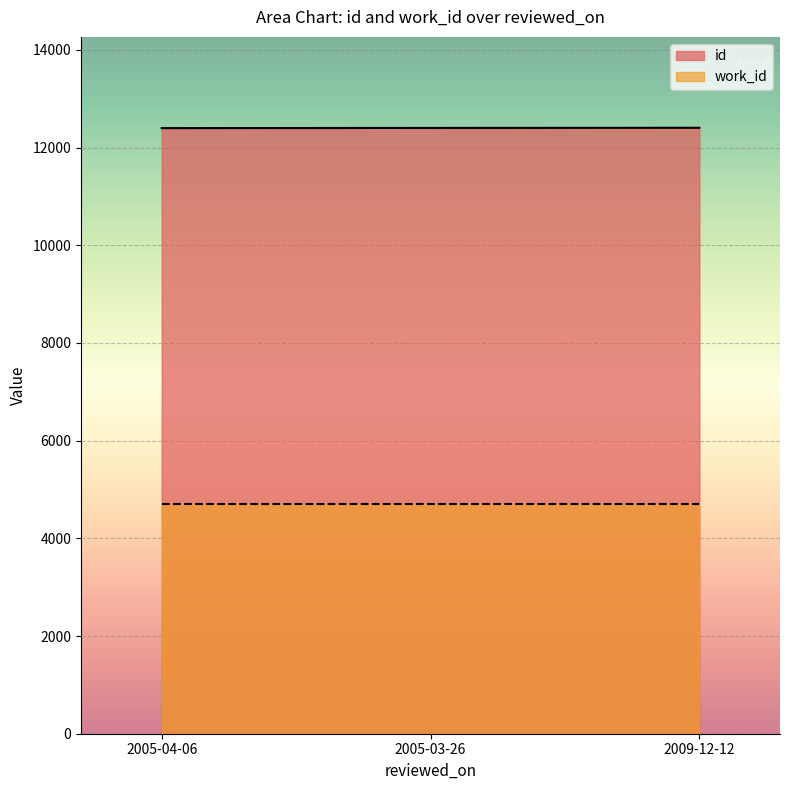

The value at 2005-04-06 is 12398. True or false?

True